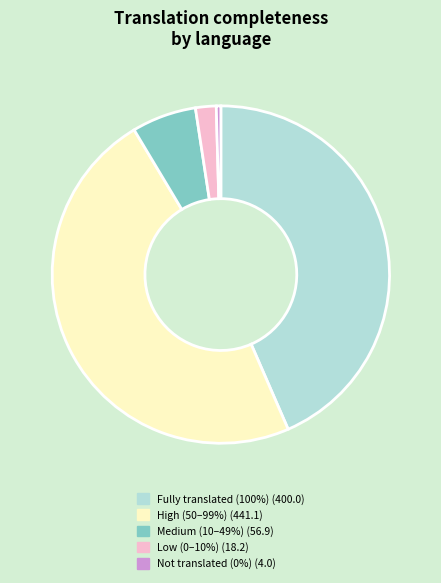

Is there a majority slice in this chart?

No